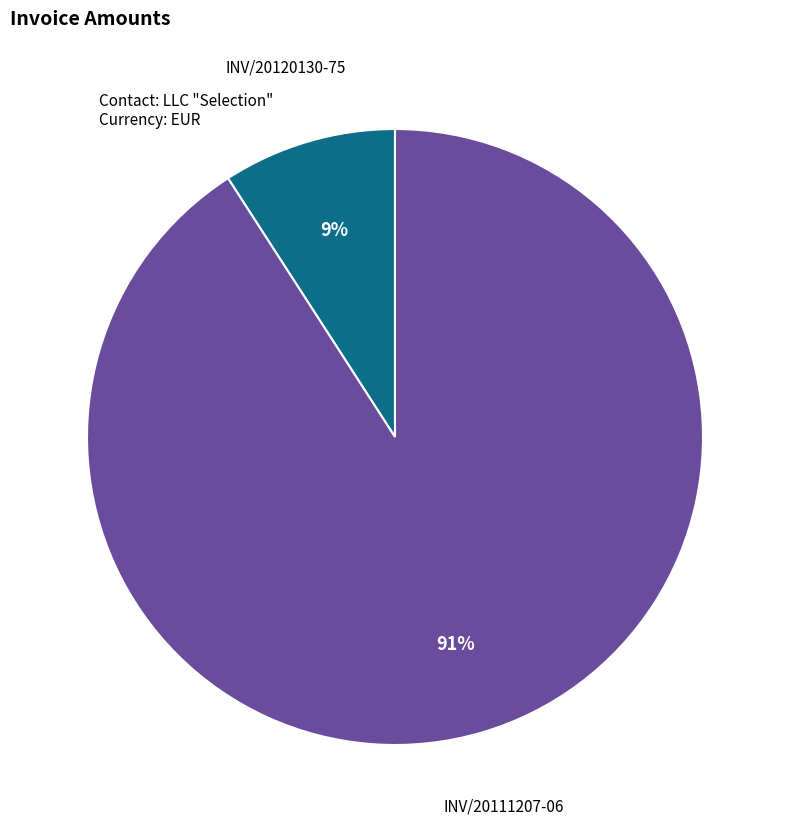

How many slices are in this pie chart?

2